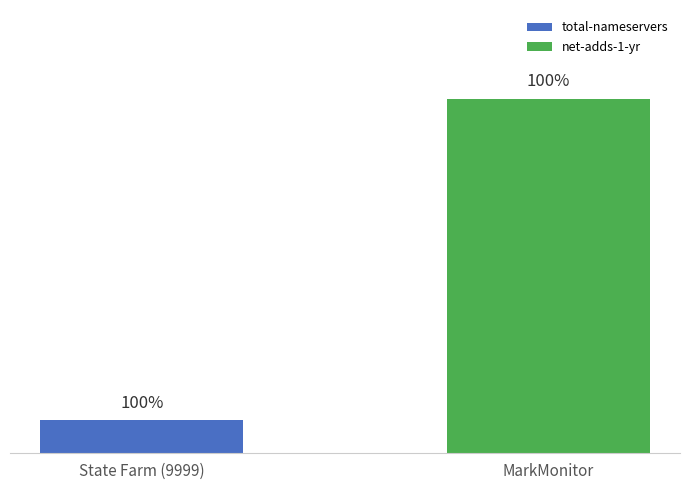

Does the chart contain any negative values?

No